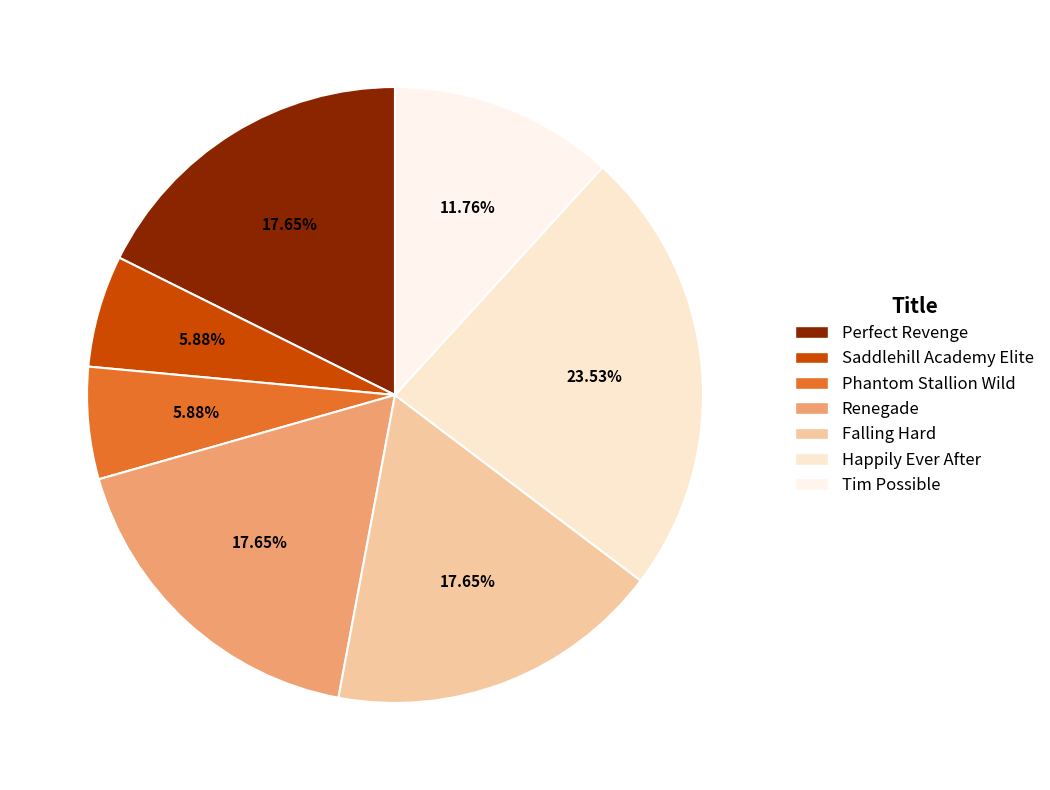

To the nearest percent, what percentage of the pie is Falling Hard?

18%